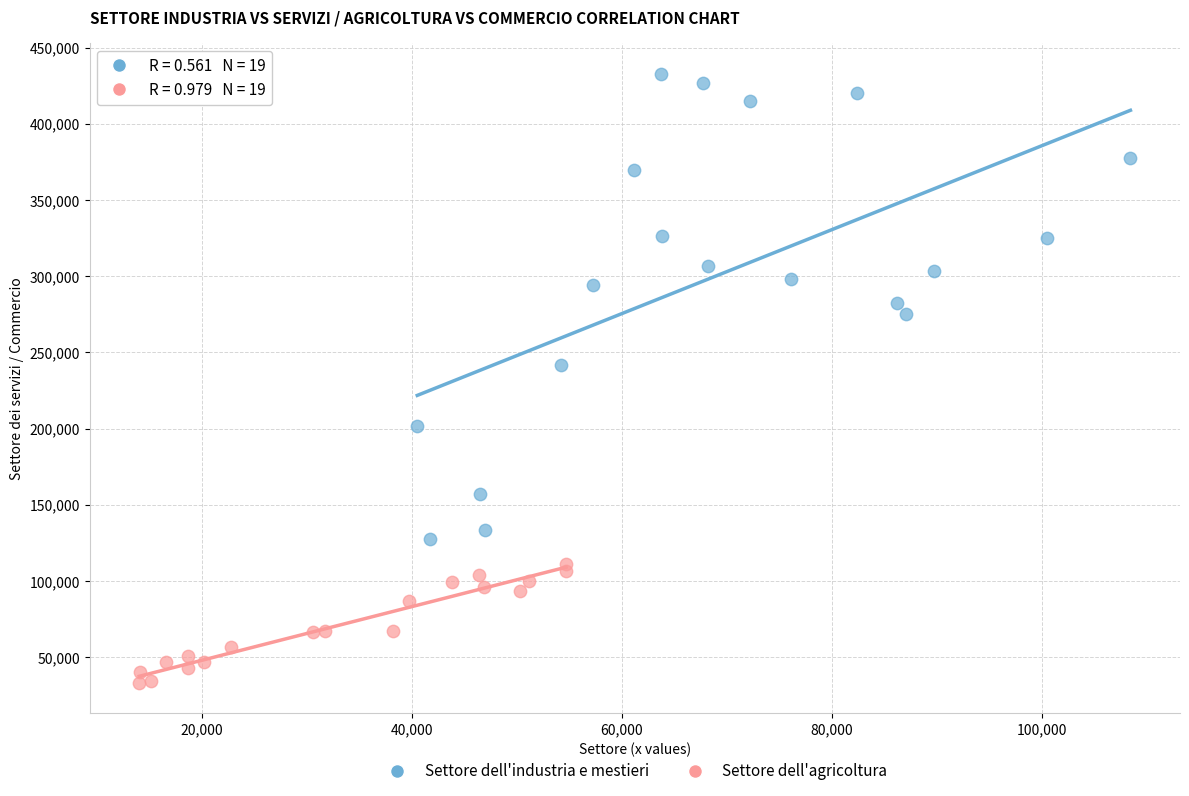

Which series reaches the maximum Y coordinate?

Settore dell'industria e mestieri